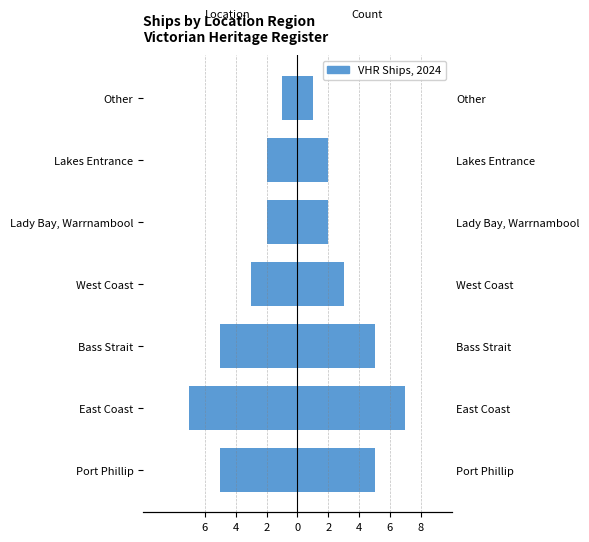

How many data points in VHR Ships (Female axis) are above -3?

3